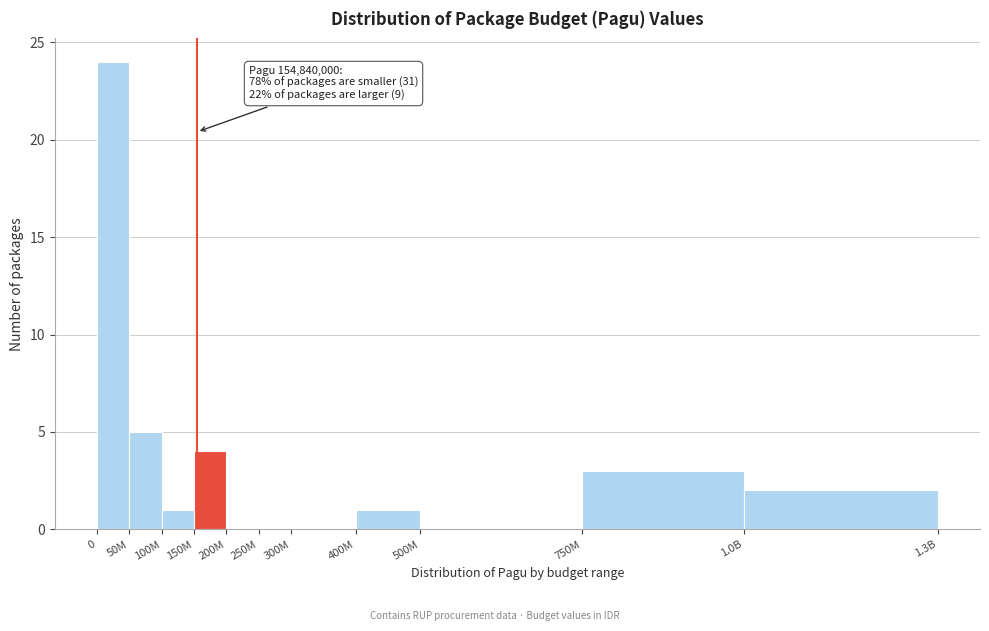

Reading left to right, what are all the values shown in this chart?

0=24	50M=5	100M=1	150M=4	200M=0	250M=0	300M=0	400M=1	500M=0	750M=3	1.0B=2